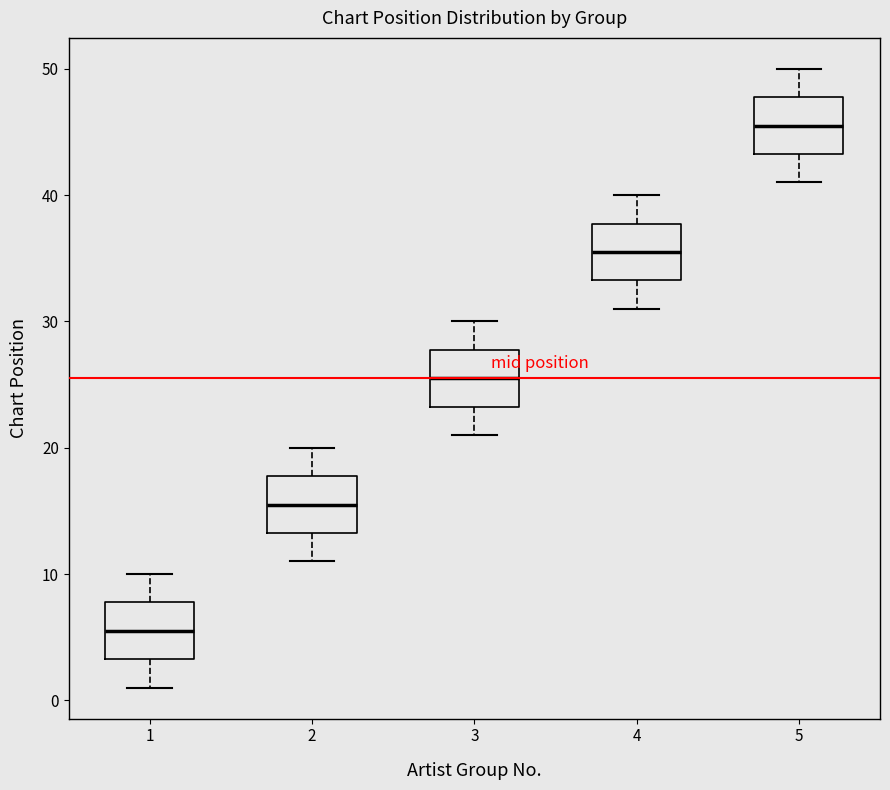

Reading left to right, read every box against the y-axis: the position of its median line, the range the box covers, and the ends of its whiskers. The values are not printed on the chart, so give them approximately, as read against the axis.

1: median 6, box 3 to 8, whiskers 1 to 10
2: median 16, box 13 to 18, whiskers 11 to 20
3: median 26, box 23 to 28, whiskers 21 to 30
4: median 36, box 33 to 38, whiskers 31 to 40
5: median 46, box 43 to 48, whiskers 41 to 50